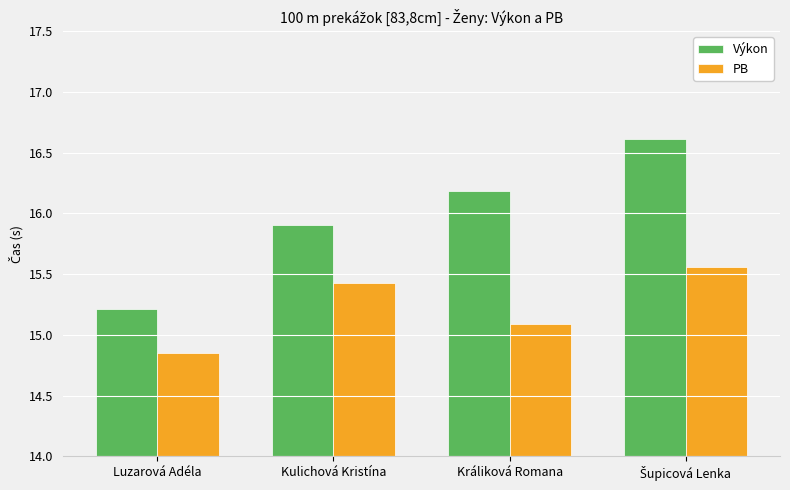

What is the maximum value shown in the chart?

16.6